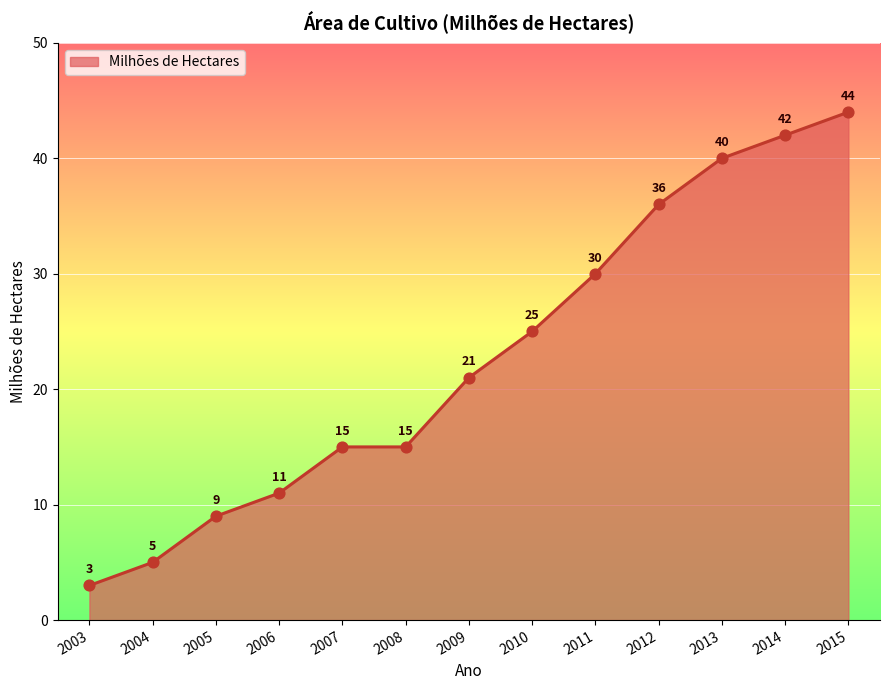

Between 2014 and 2004, which is larger?

2014